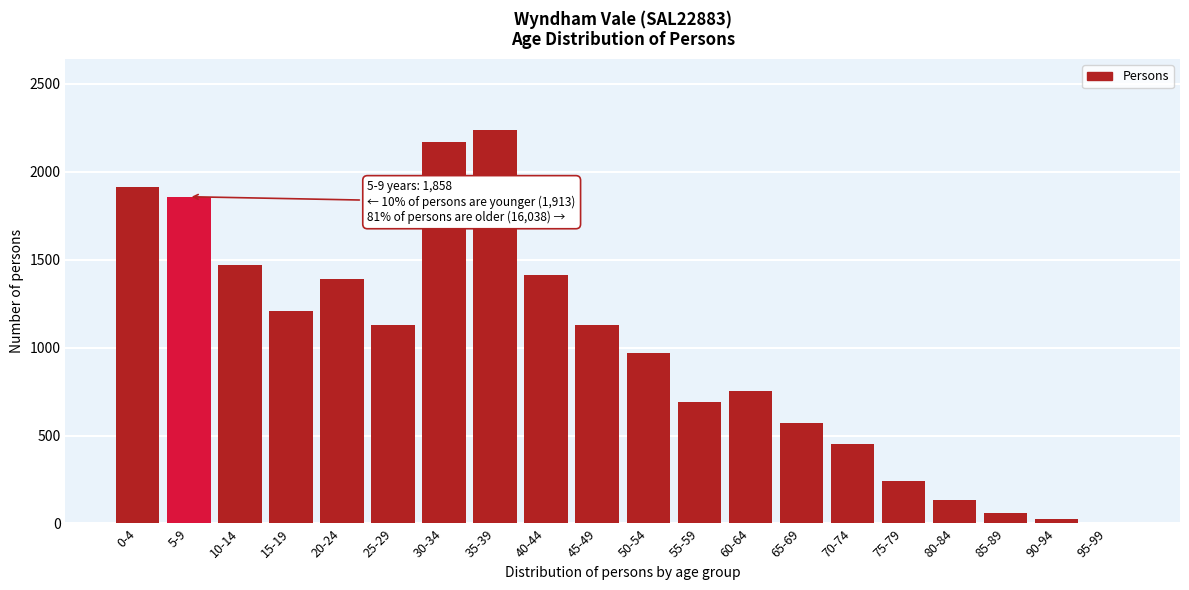

Reading left to right, extract all data points from this chart.

0-4=1913	5-9=1858	10-14=1467	15-19=1210	20-24=1390	25-29=1127	30-34=2168	35-39=2237	40-44=1414	45-49=1127	50-54=968	55-59=692	60-64=754	65-69=571	70-74=451	75-79=241	80-84=134	85-89=57	90-94=26	95-99=4